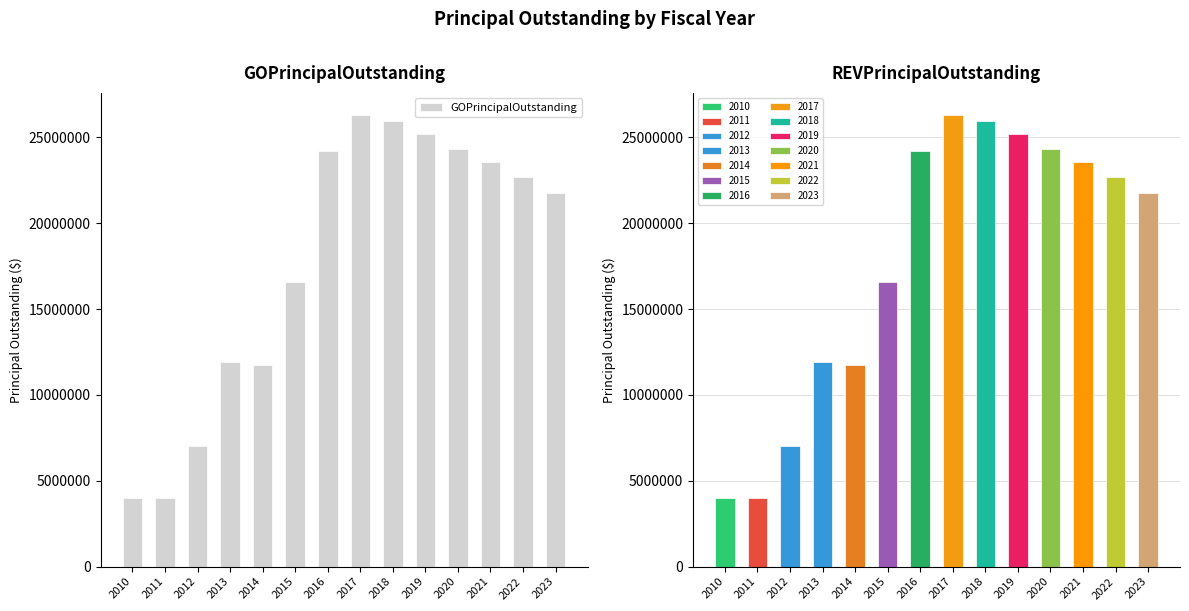

What is the difference between the maximum and minimum values?

22270000